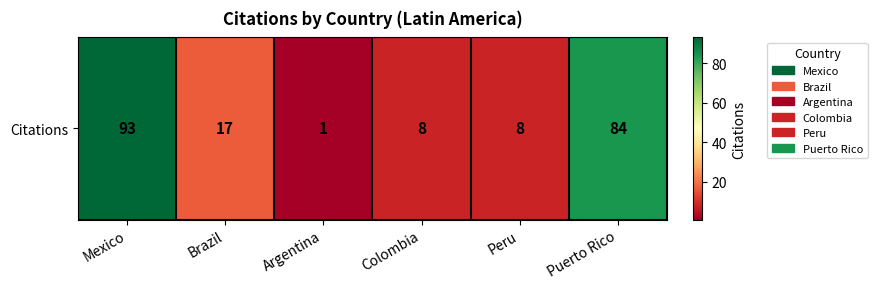

List the labels in order of value, largest first.

Mexico, Puerto Rico, Brazil, Colombia, Peru, Argentina